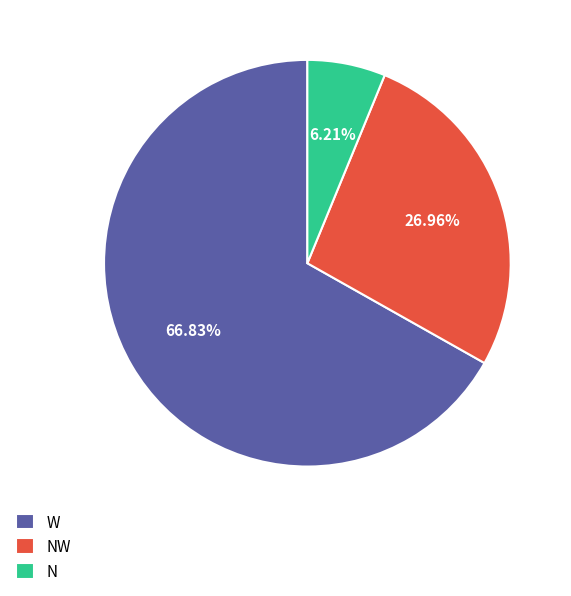

True or false: NW accounts for 1% of the total.

False